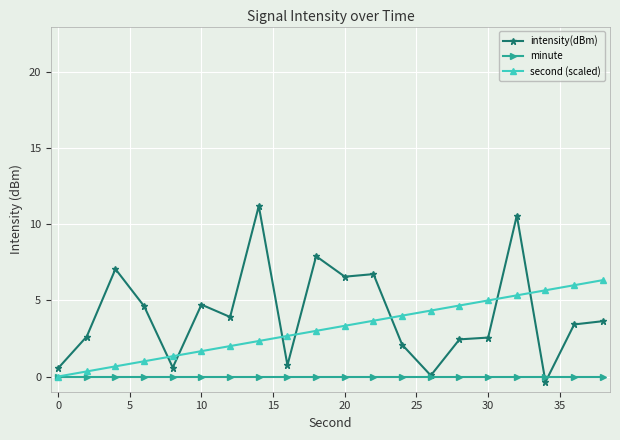

How many times do second (scaled) and intensity(dBm) cross each other?

7